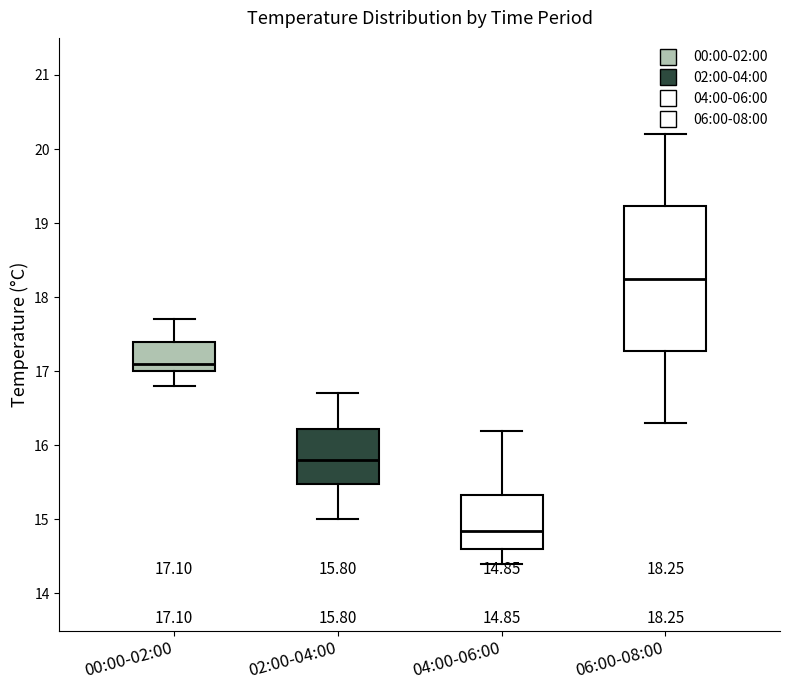

Which box has the highest median line?

06:00-08:00